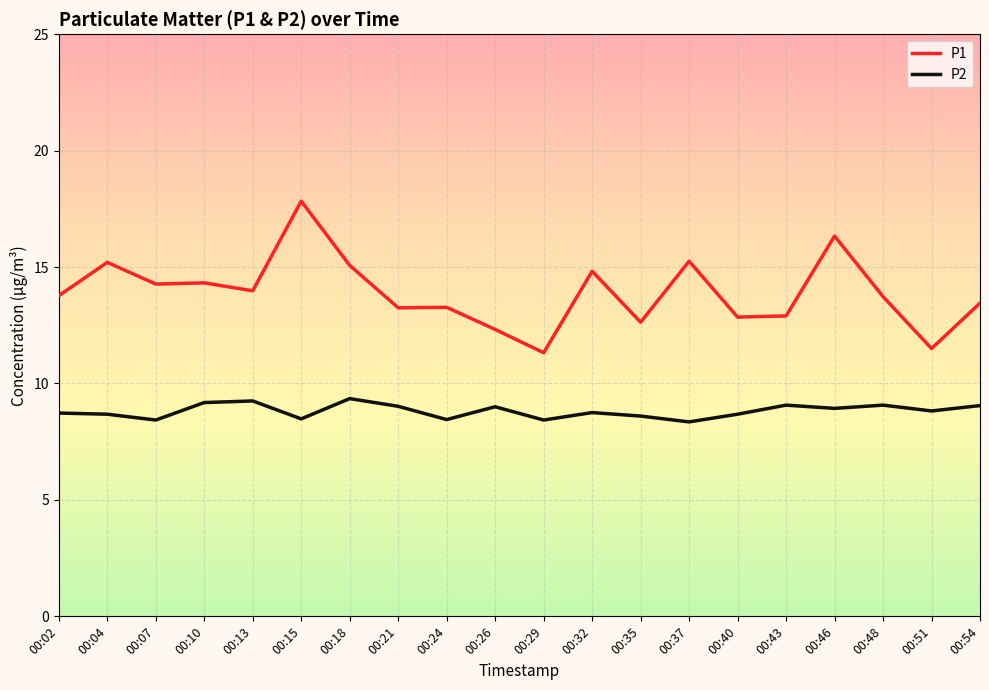

Which category has the highest value in the P1 series?

00:15